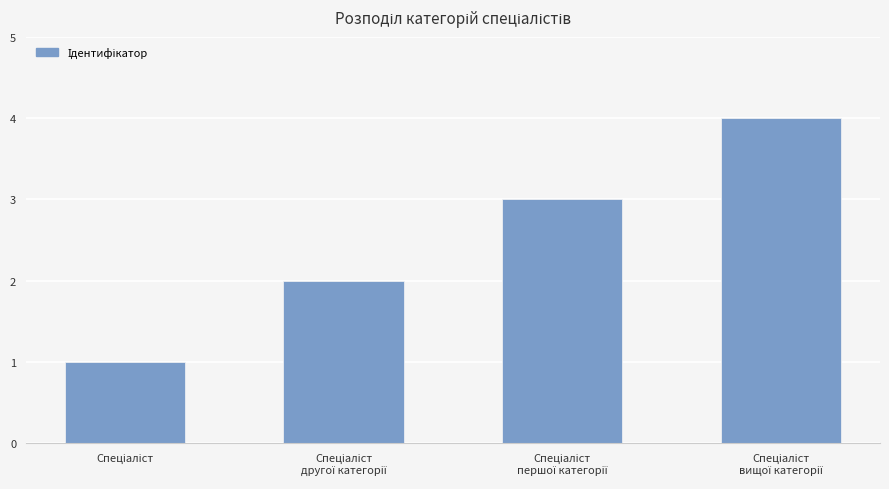

What is the difference between the maximum and minimum values?

3